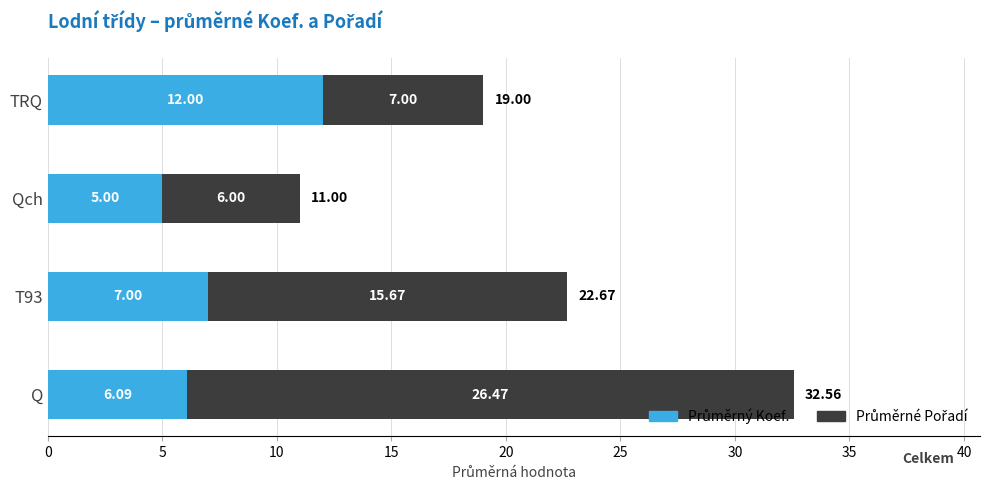

At which category is the sum across all series the highest?

Q